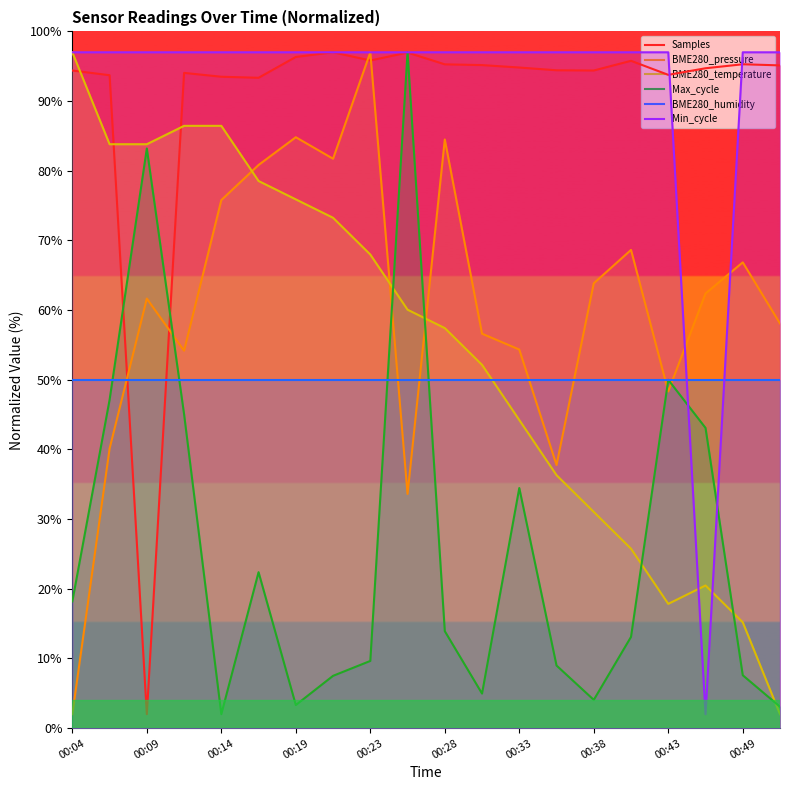

What is the difference between the Max_cycle values at 10 and 15?

0.8